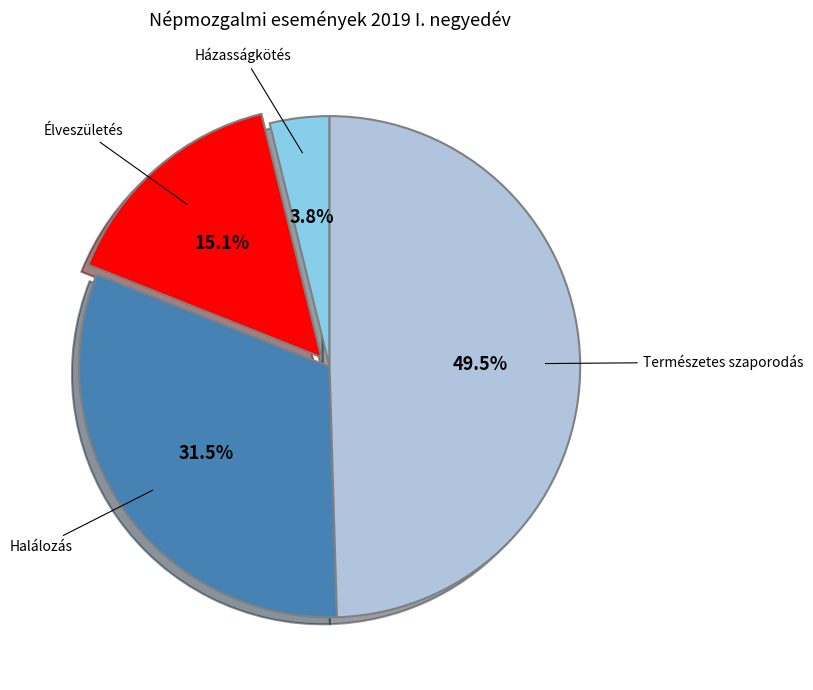

Count the number of slices in the pie.

4